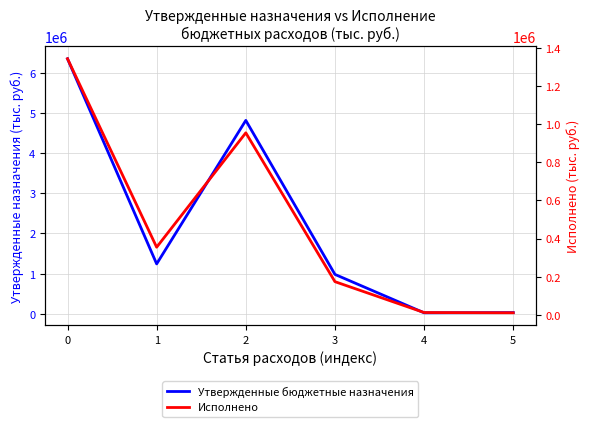

True or false: Утвержденные бюджетные назначения has a value of 3151575.7 at 2.

False